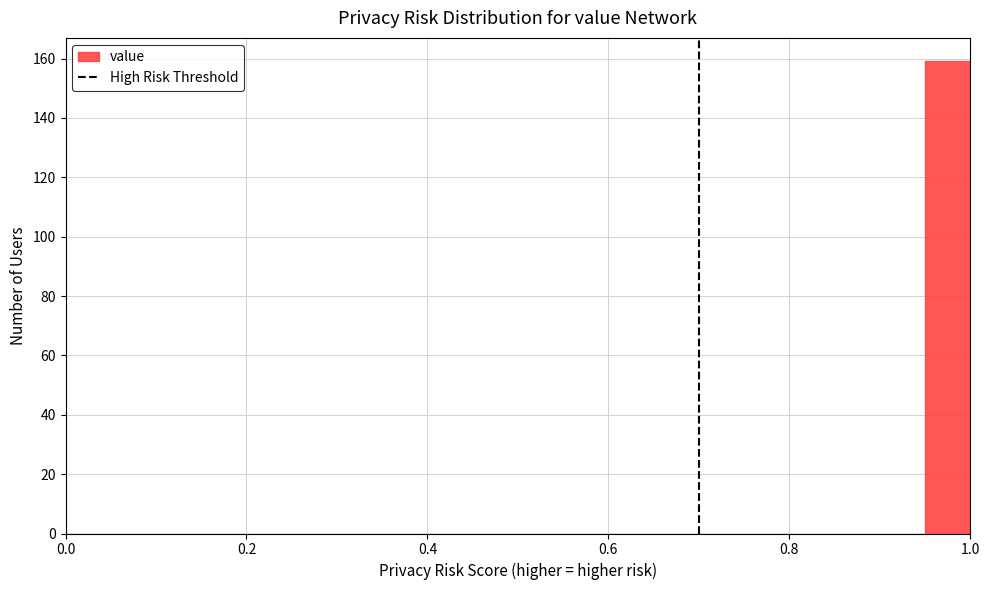

Around what value on the x-axis is the tallest bar? Give the approximate position of its centre, as read against the axis.

0.98